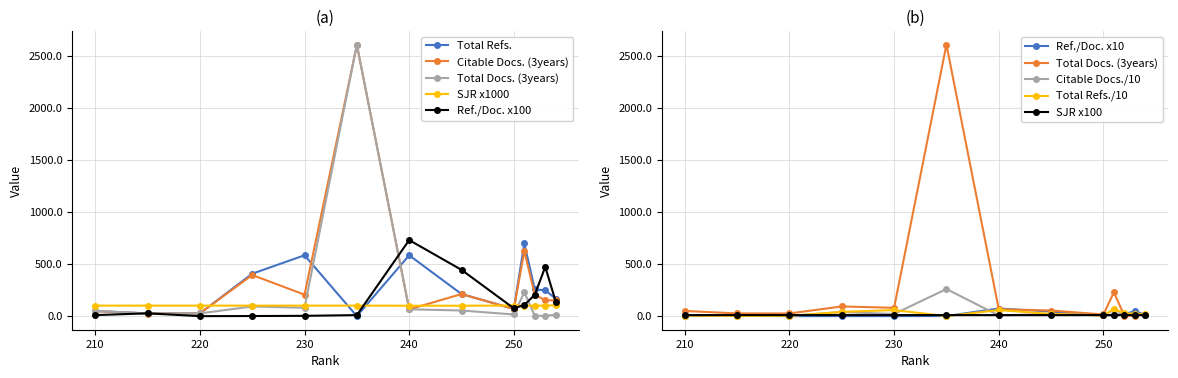

True or false: Total Docs. (3years) has more than 0 interior local peaks.

True